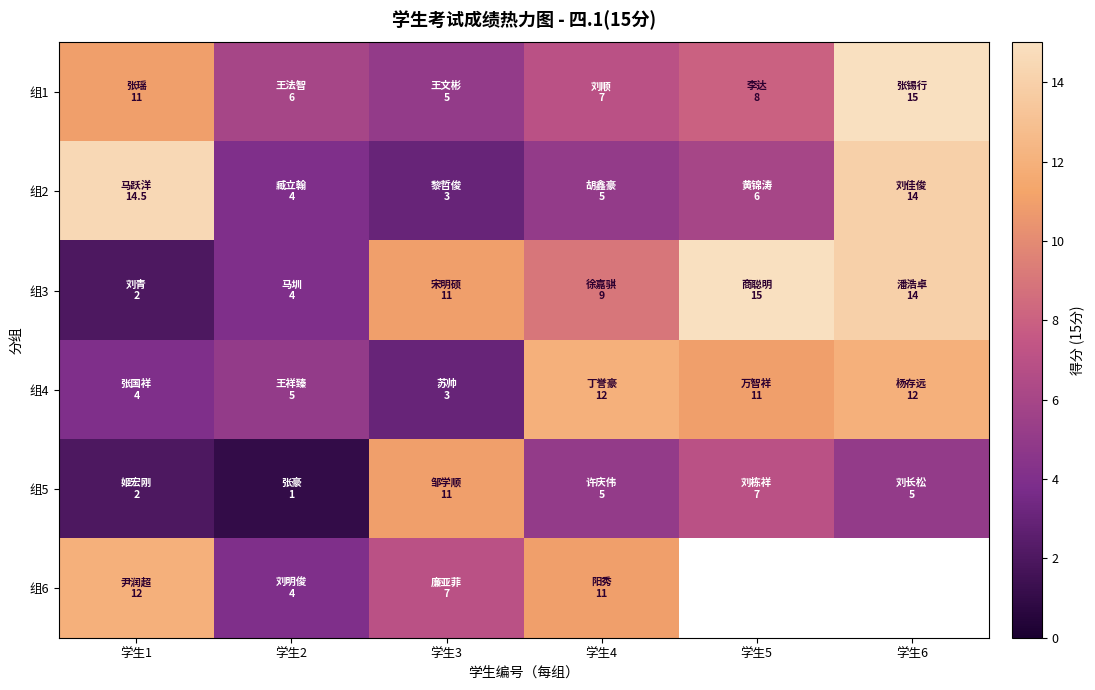

Count the number of data series in this chart.

6